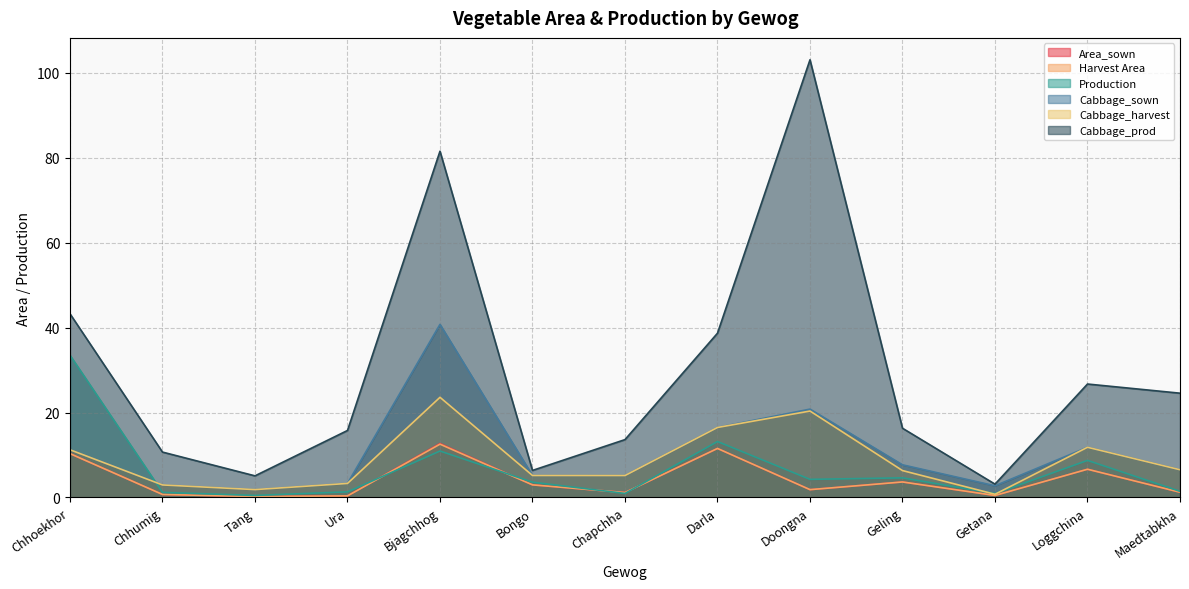

Where is the first local maximum for Production?

Bjagchhog